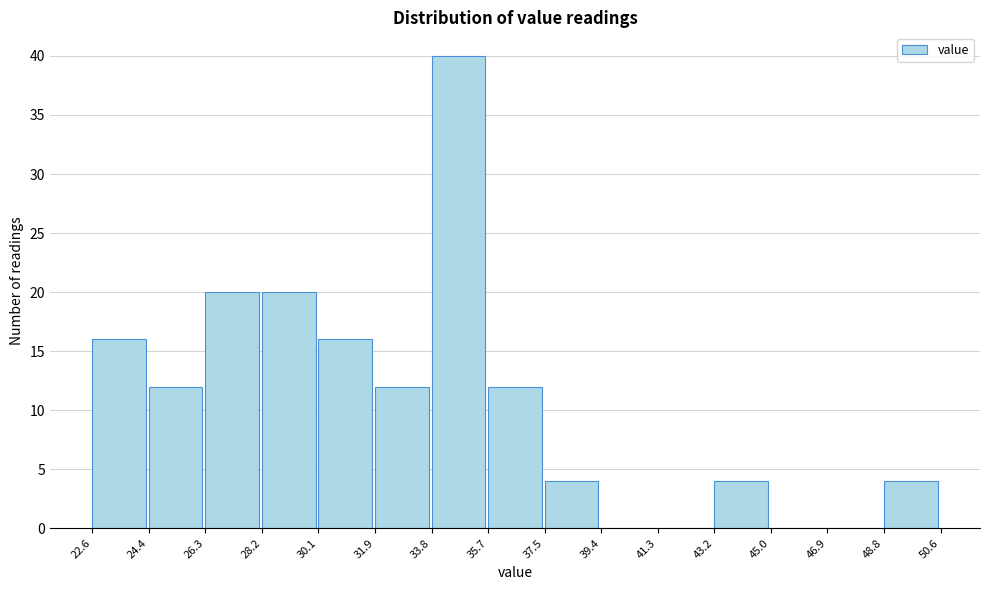

Reading left to right, list all the values displayed in this chart.

22.6=16	24.4=12	26.3=20	28.2=20	30.1=16	31.9=12	33.8=40	35.7=12	37.5=4	39.4=0	41.3=0	43.2=4	45.0=0	46.9=0	48.8=4